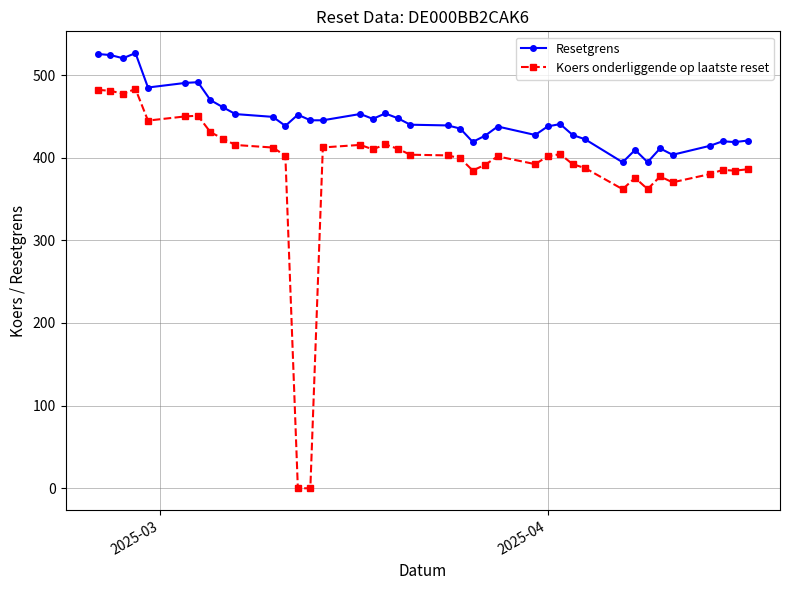

What are all the series names shown in the legend?

Resetgrens, Koers onderliggende op laatste reset